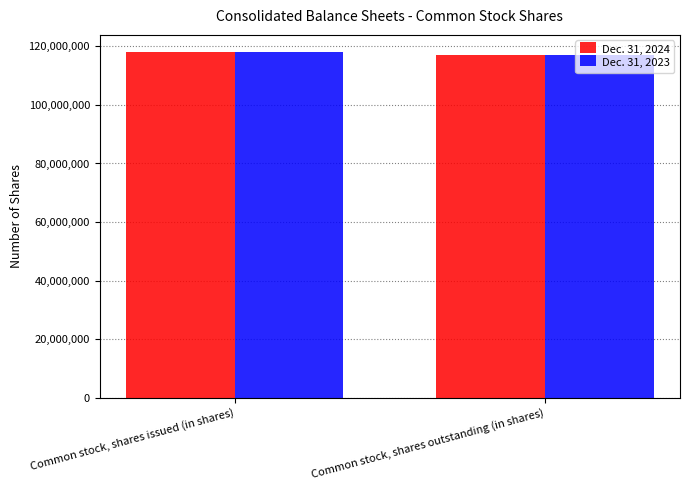

What is the sum of the Dec. 31, 2023 values at Common stock, shares outstanding (in shares) and Common stock, shares issued (in shares)?

235286232